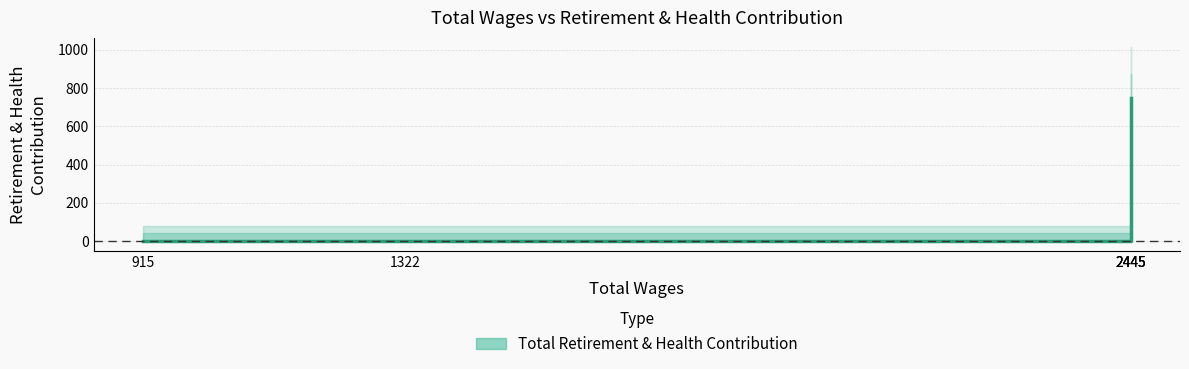

Which has a higher value, 1322.0 or 915.0?

1322.0